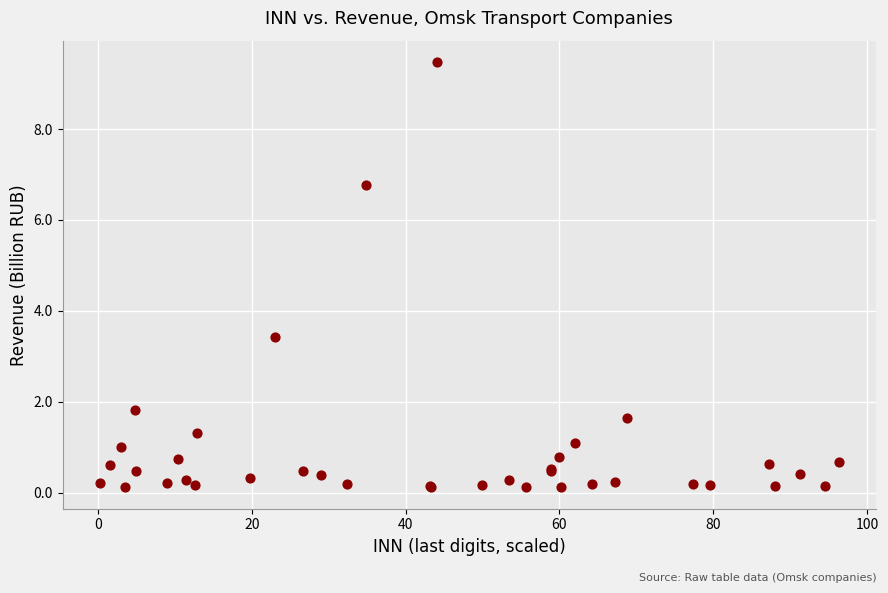

What Y value in the scatter plot is closest to 4?

3.4